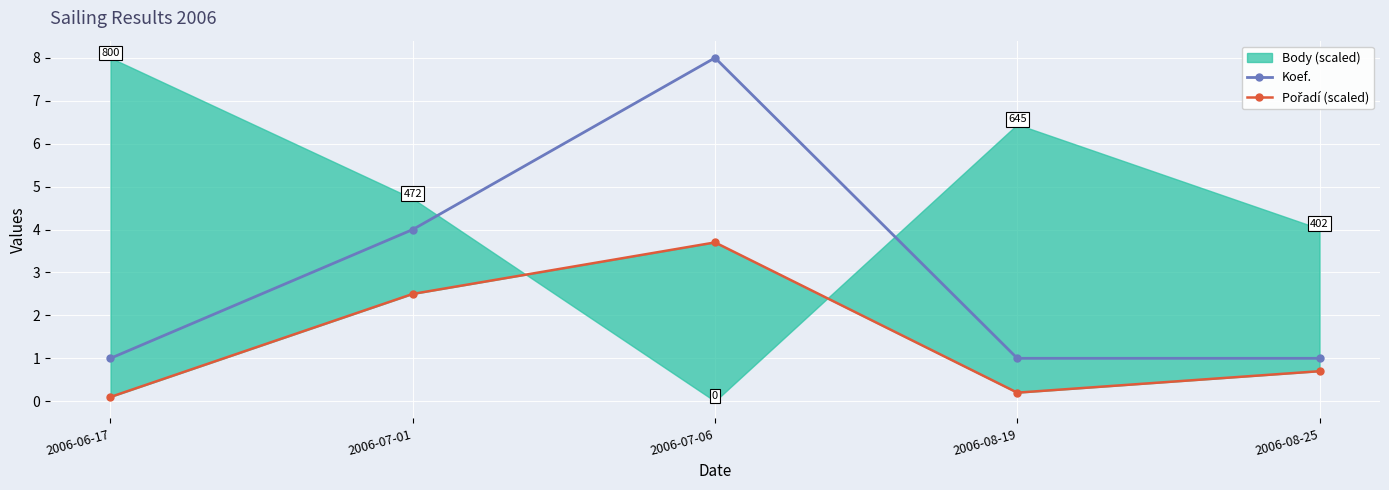

True or false: Pořadí (scaled) and Koef. cross at least once.

False